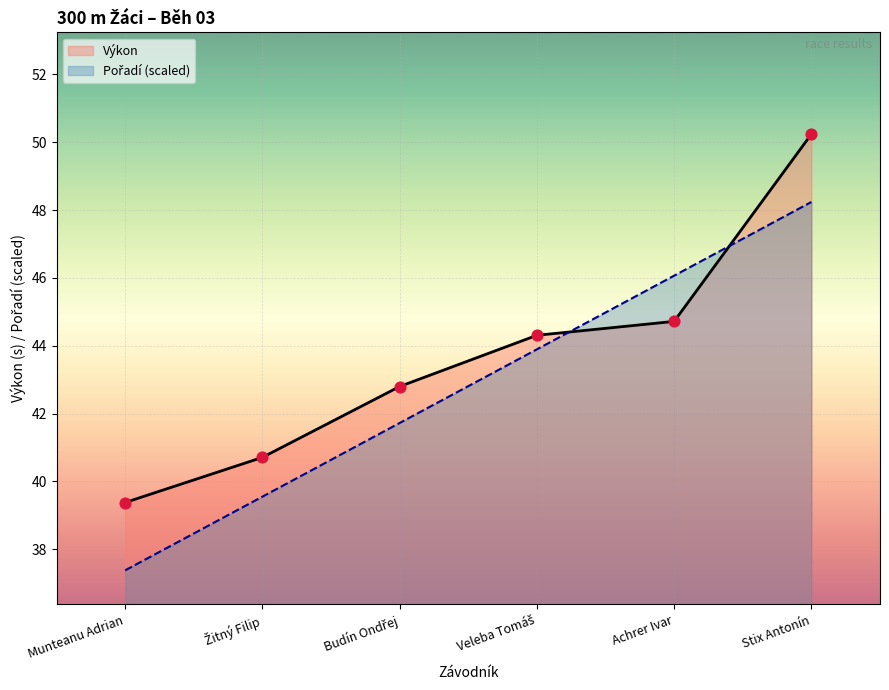

Which series contains the highest Y value?

Výkon